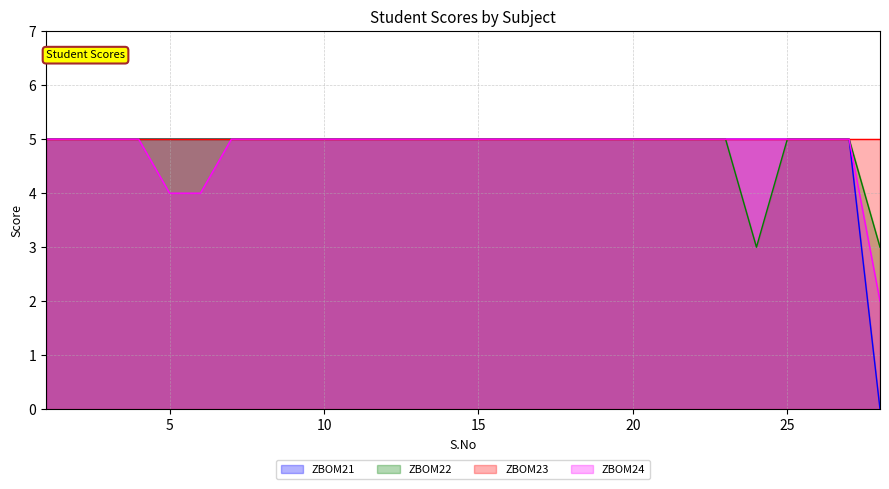

Count the number of categories in the chart.

28